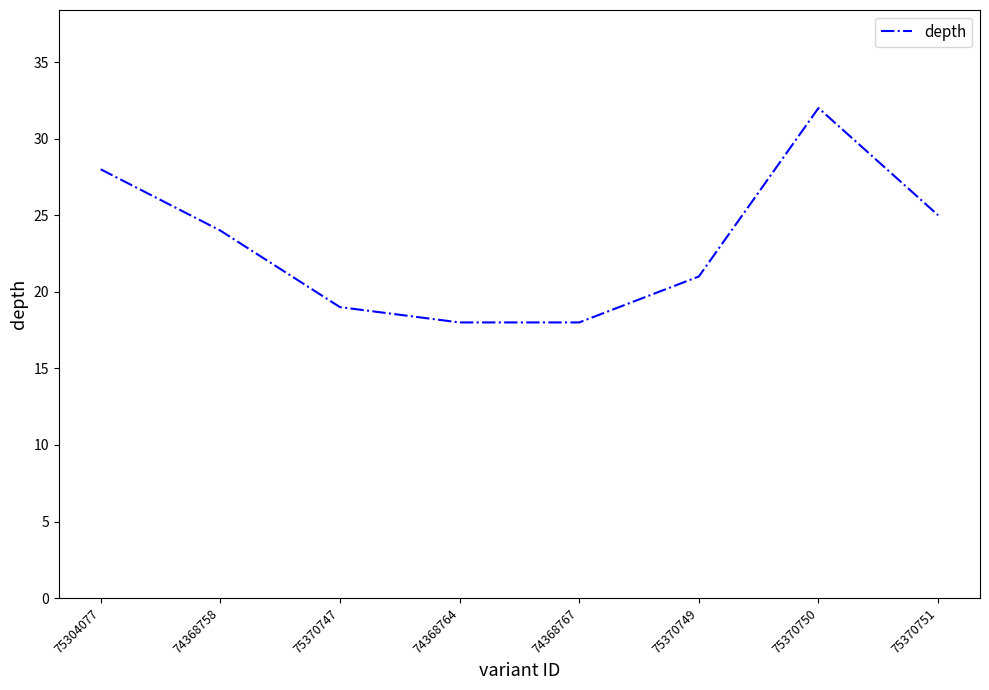

True or false: the data shows 5 at 74368764.

False